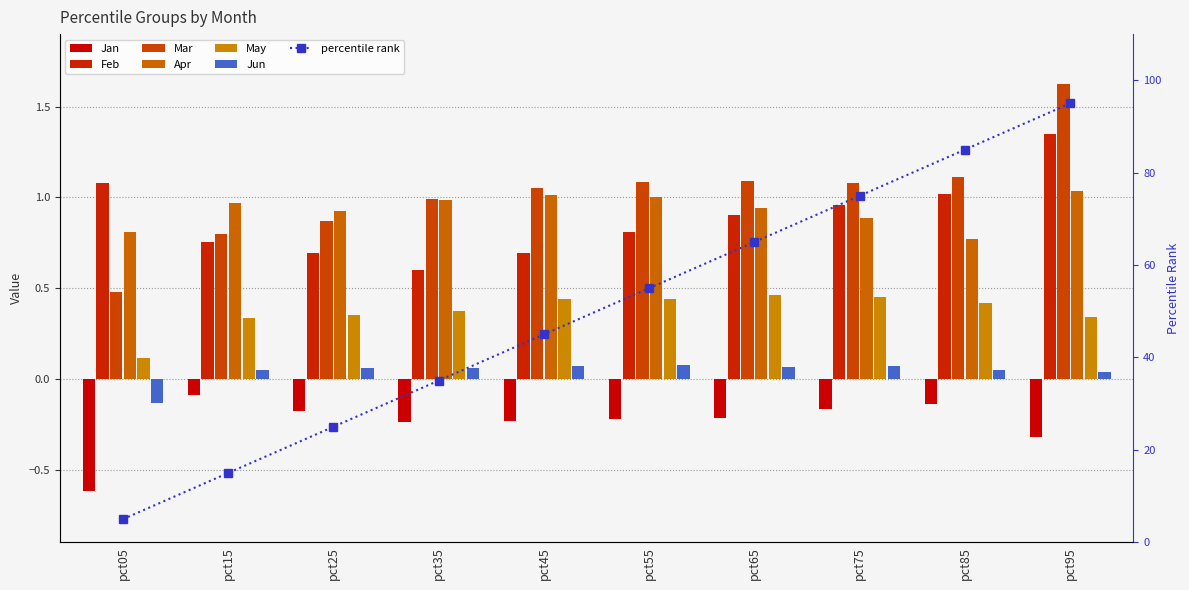

At which category is the sum across all series the highest?

pct95